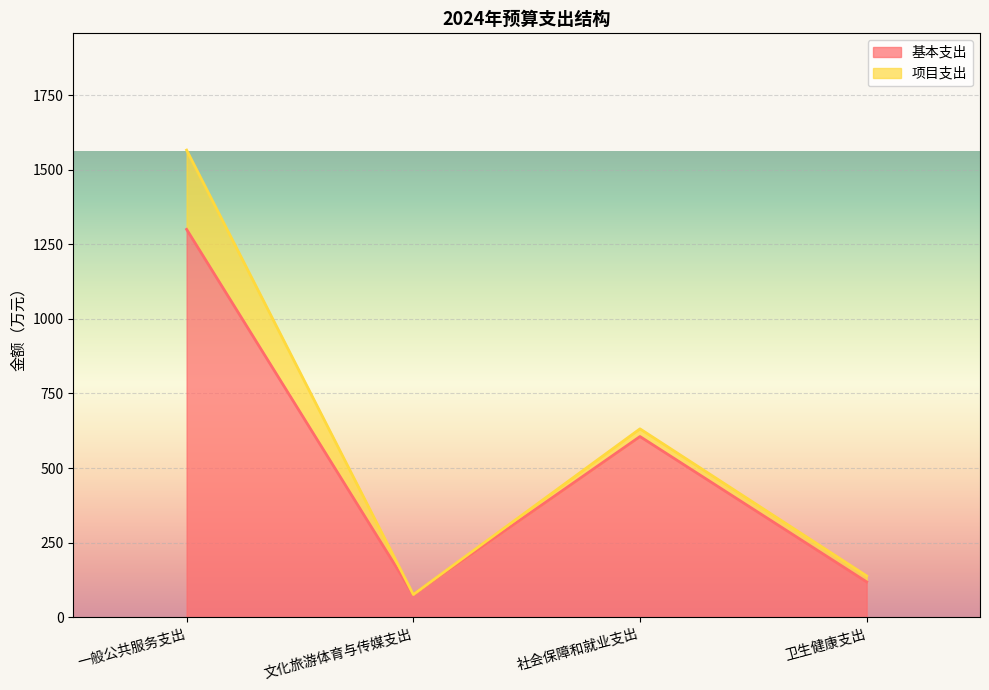

True or false: there are more than 0 points higher than both neighbors.

True